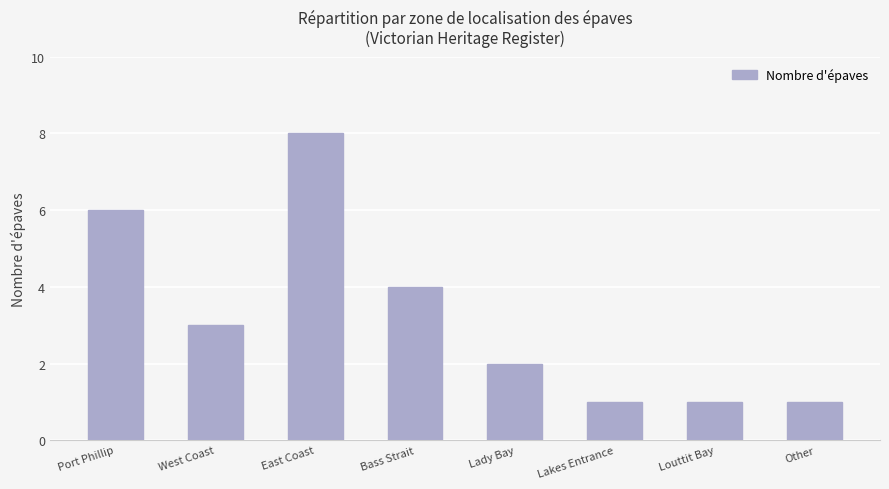

Reading left to right, list all the values displayed in this chart.

6	3	8	4	2	1	1	1